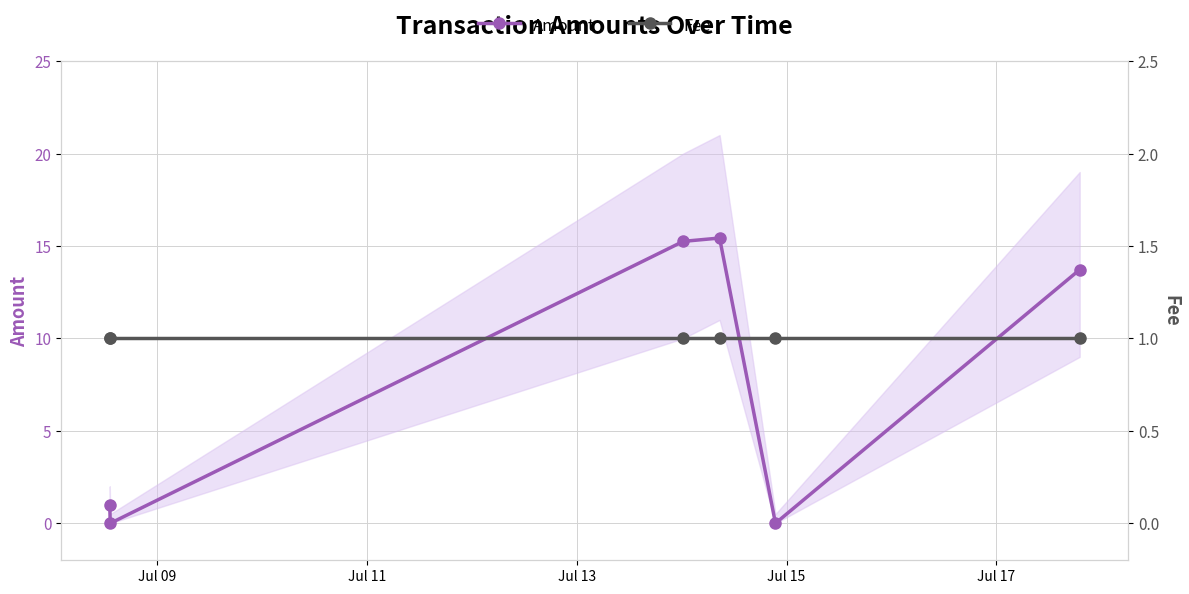

What is the value of the Amount point at the 3rd from the left?

15.2